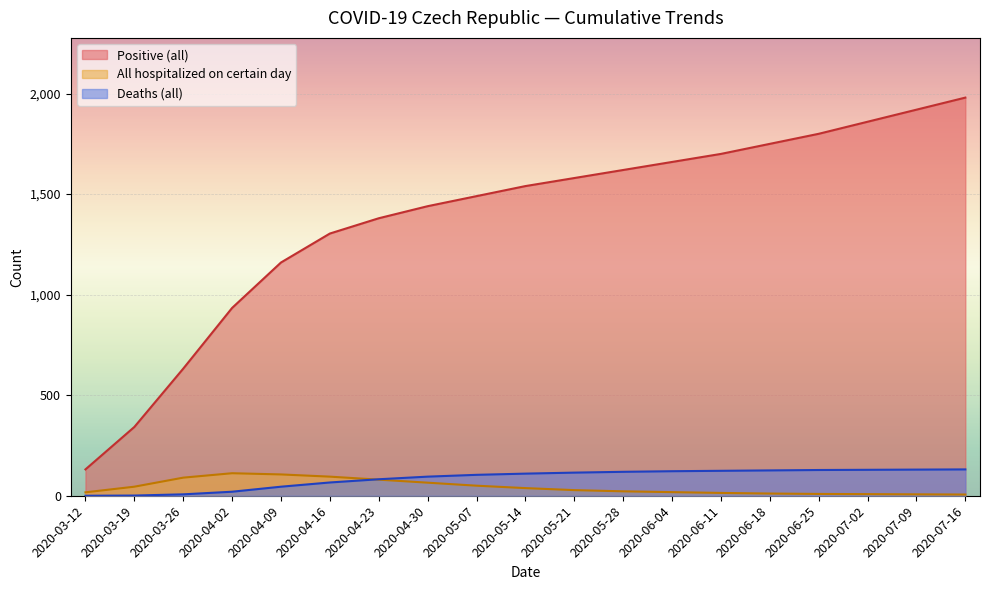

Reading right to left, transcribe all the data shown in this chart.

Positive (all): 1980	1920	1860	1800	1750	1700	1660	1620	1580	1540	1490	1440	1380	1304	1160	934	632	342	131
All hospitalized on certain day: 6	7	8	9	11	14	18	22	28	38	50	65	80	95	106	112	90	45	17
Deaths (all): 131	130	129	128	126	124	122	119	115	110	104	95	82	66	45	20	7	1	0